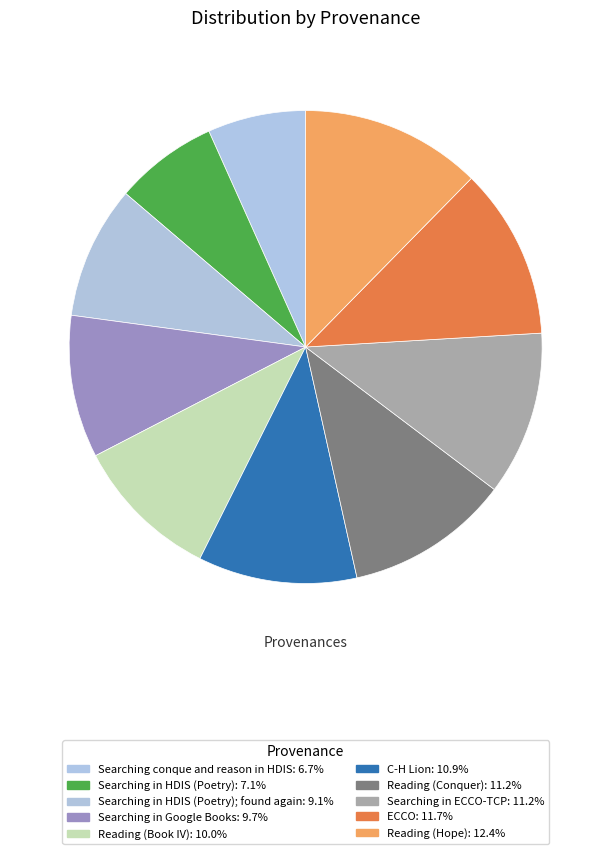

Which category has the smallest portion of the pie?

Searching conque and reason in HDIS